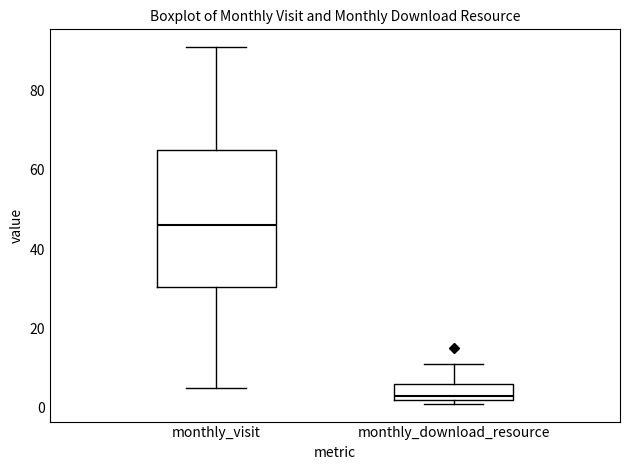

Reading left to right, read every box against the y-axis: the position of its median line, the range the box covers, and the ends of its whiskers. The values are not printed on the chart, so give them approximately, as read against the axis.

monthly_visit: median 46, box 30 to 66, whiskers 6 to 92
monthly_download_resource: median 4, box 2 to 6, whiskers 2 (just below the box's lower edge) to 12